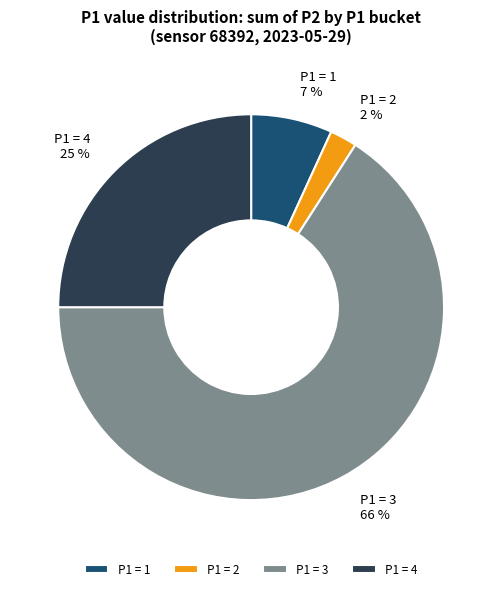

Count the number of slices in the pie.

4